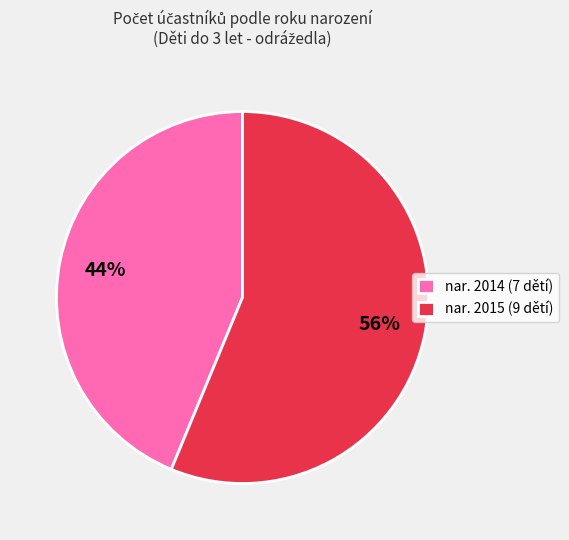

To the nearest percent, what is the average slice percentage?

50%